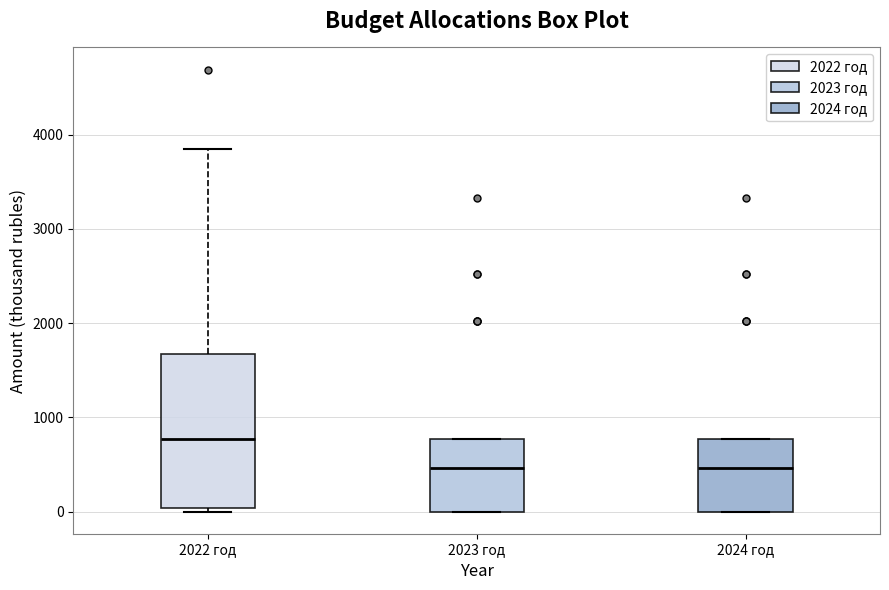

Reading left to right, transcribe this box plot: for each box, give where its median line is, the range the box spans, and where its two whiskers end, as read against the y-axis. The values are not printed on the chart, so give them approximately, as read against the axis.

2022 год: median 800, box 0 to 1700, whiskers 0 (just below the box's lower edge) to 3800
2023 год: median 500, box 0 to 800, whiskers 0 to 800
2024 год: median 500, box 0 to 800, whiskers 0 to 800